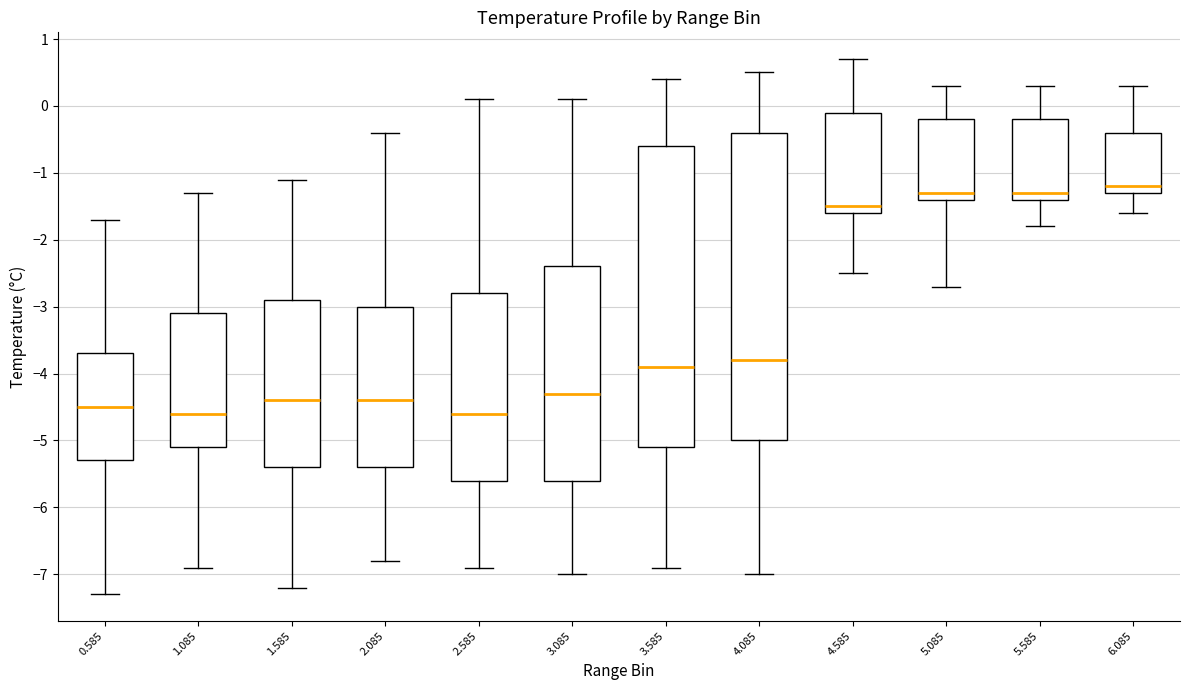

Where is the upper edge of the box at x = 3.085 on the y-axis? The values are not printed on the chart, so give them approximately, as read against the axis.

-2.4